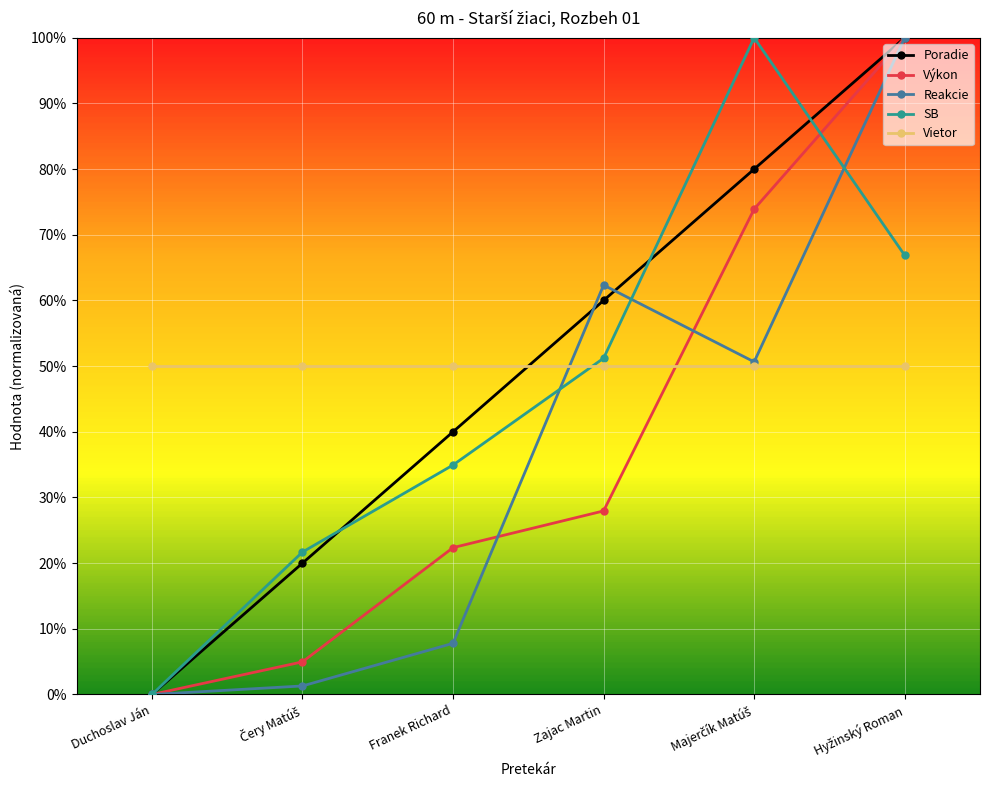

What is the label of the 4th point from the right?

Franek Richard